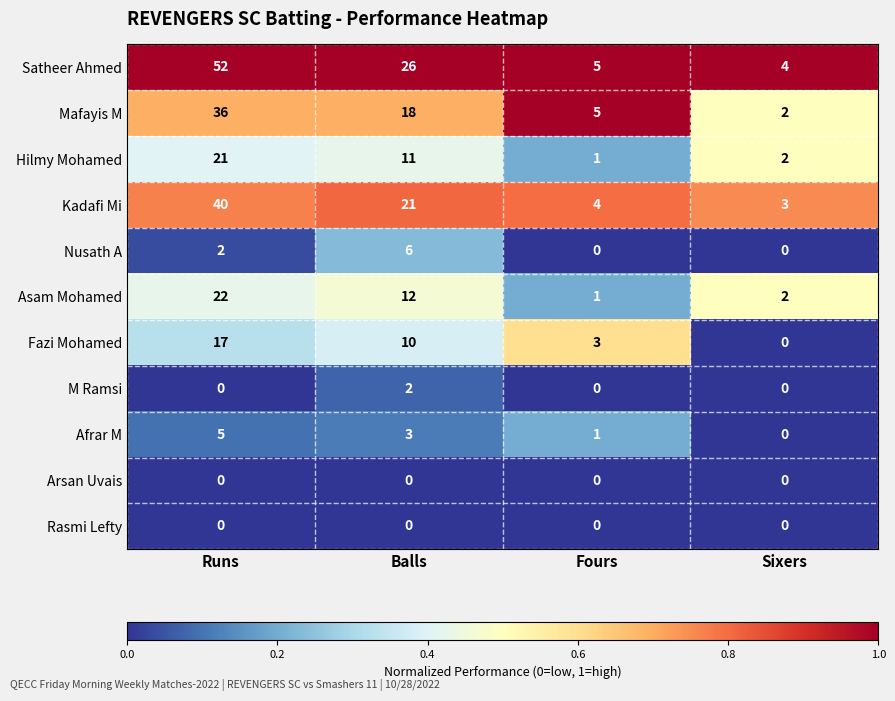

What is the greatest value displayed?

52